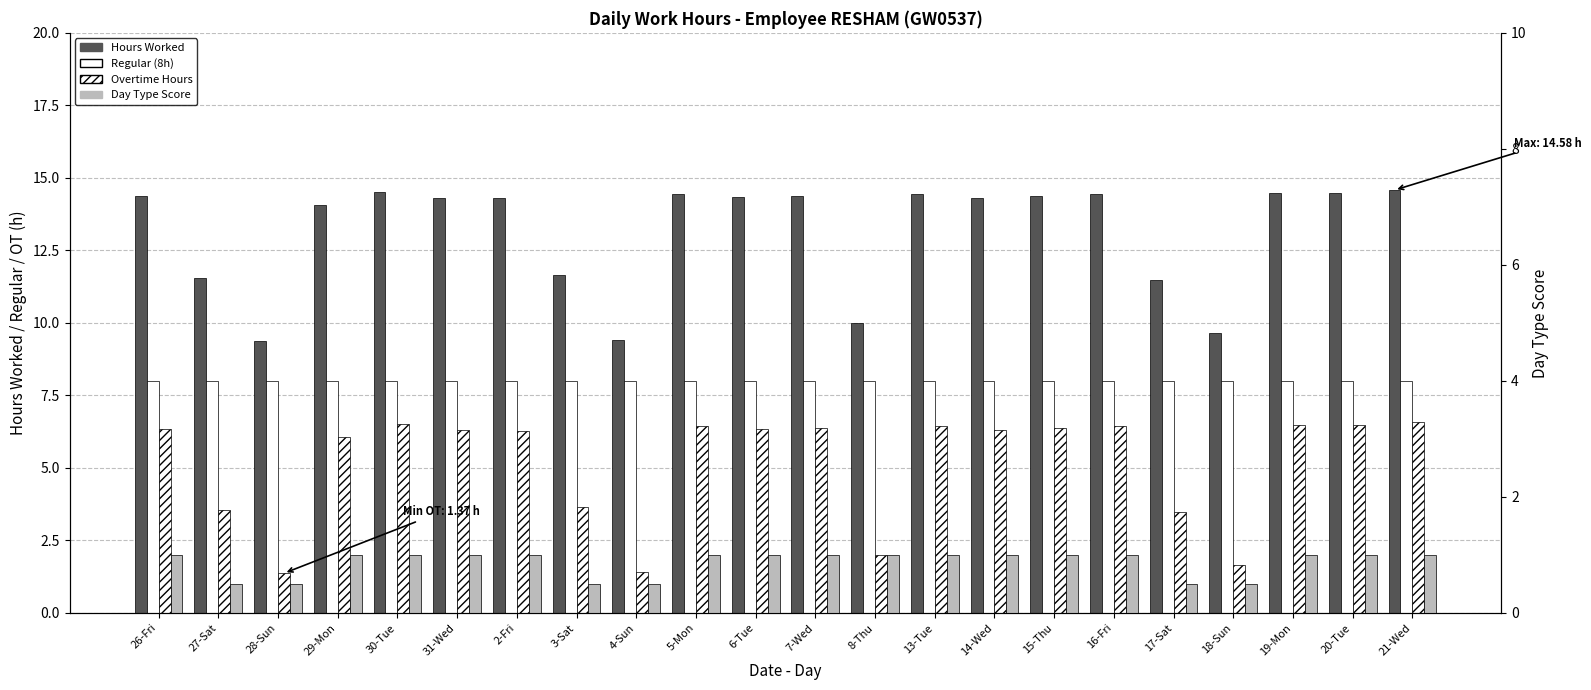

Rank the series by their maximum value, from lowest to highest.

Day Type Score, Overtime Hours, Regular (8h), Hours Worked